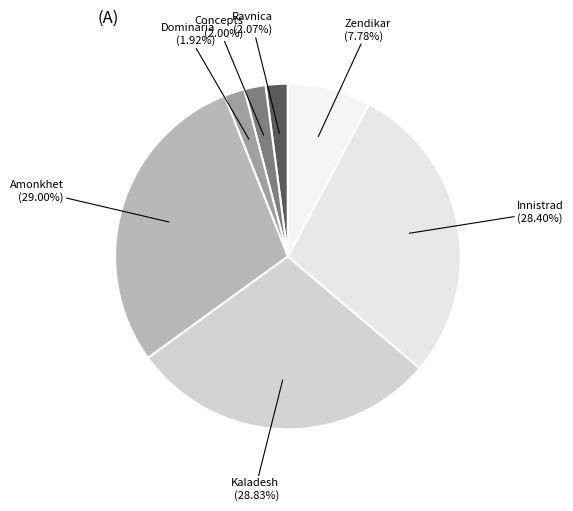

Is Dominaria the majority of the pie?

No